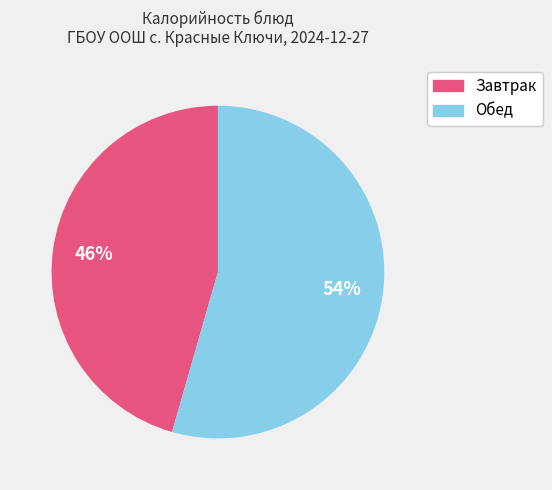

Which has a higher value, Обед or Завтрак?

Обед